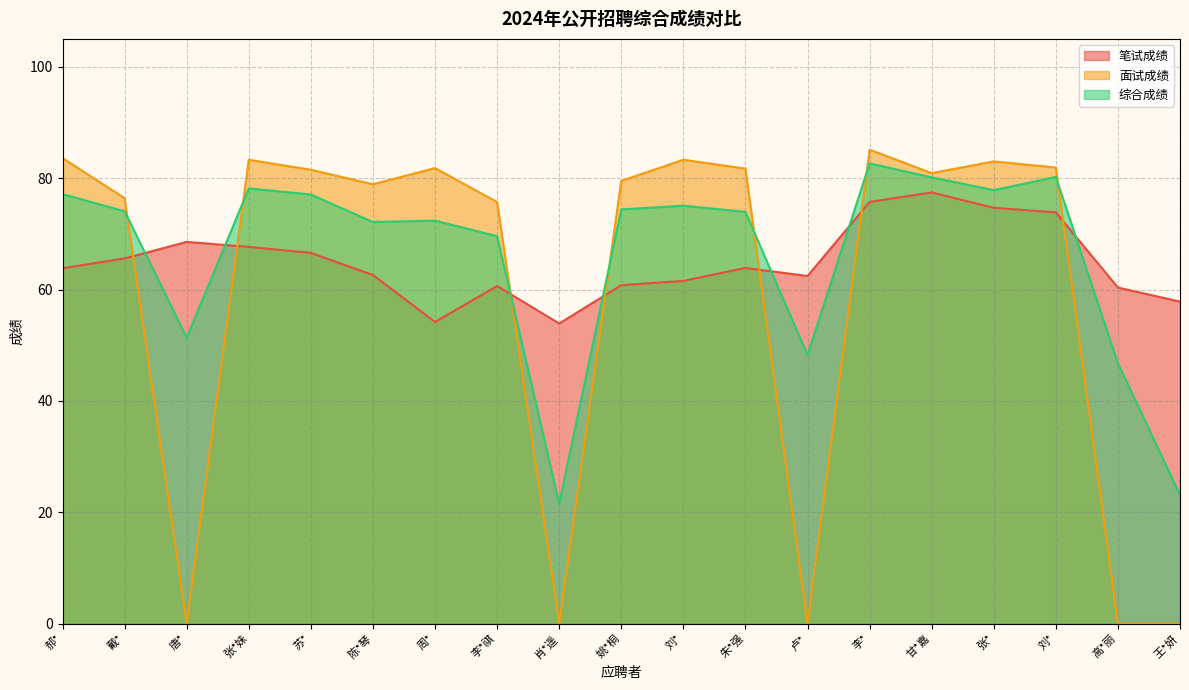

What is the maximum value for 综合成绩?

82.6